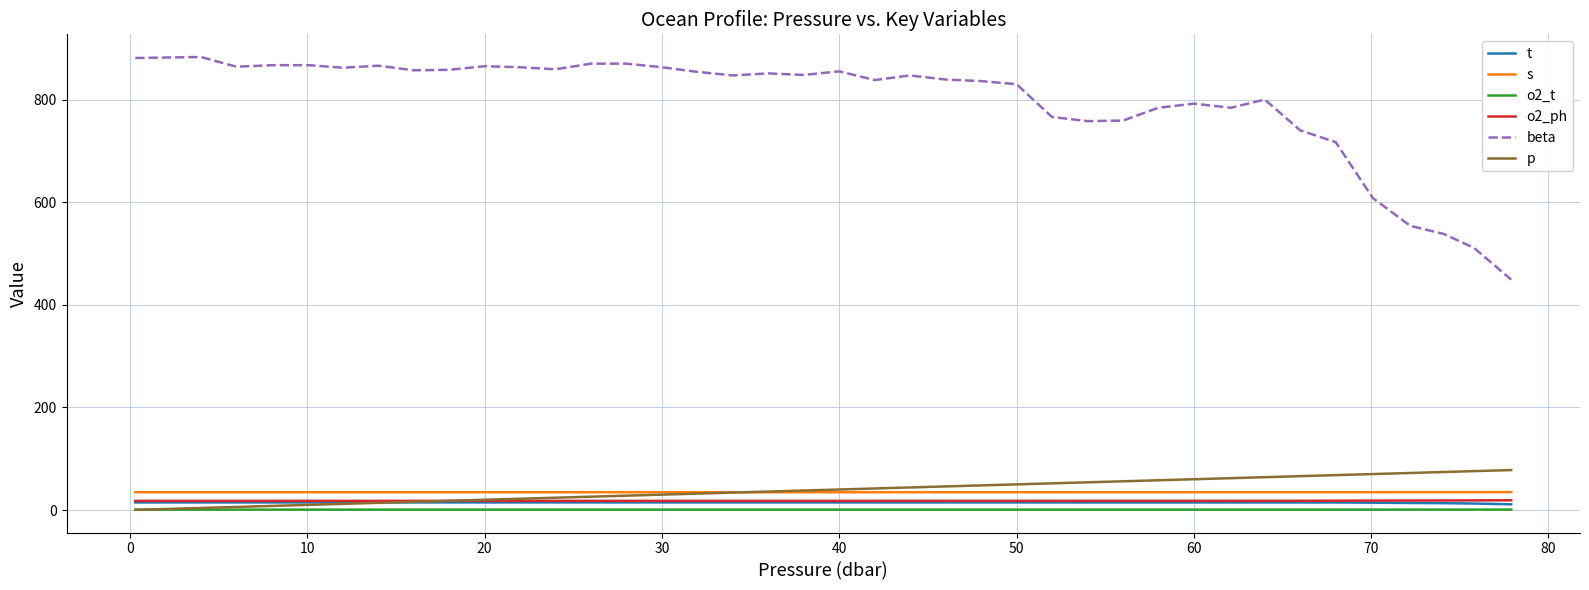

Which series has the largest total across all categories?

beta